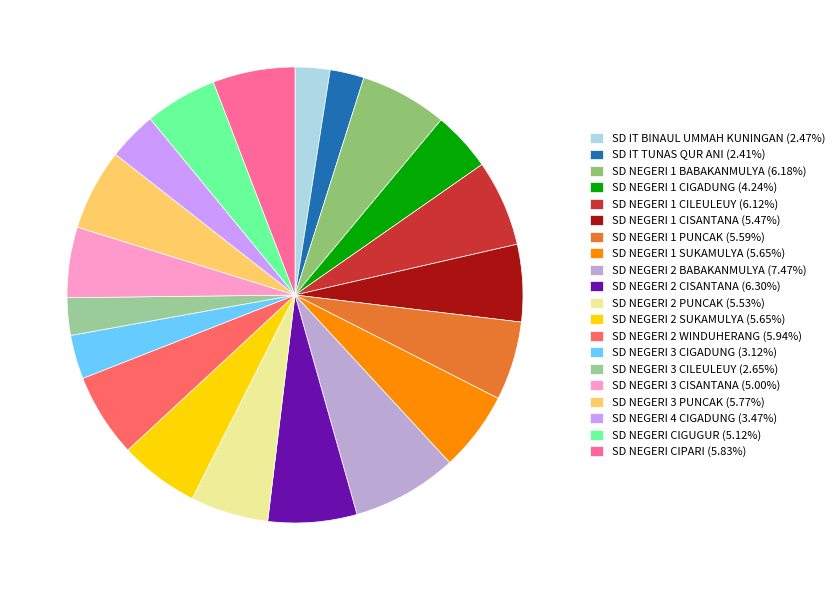

Approximately how many times larger is the value at SD NEGERI 2 CISANTANA (6.30%) compared to SD NEGERI 1 PUNCAK (5.59%)?

1.1